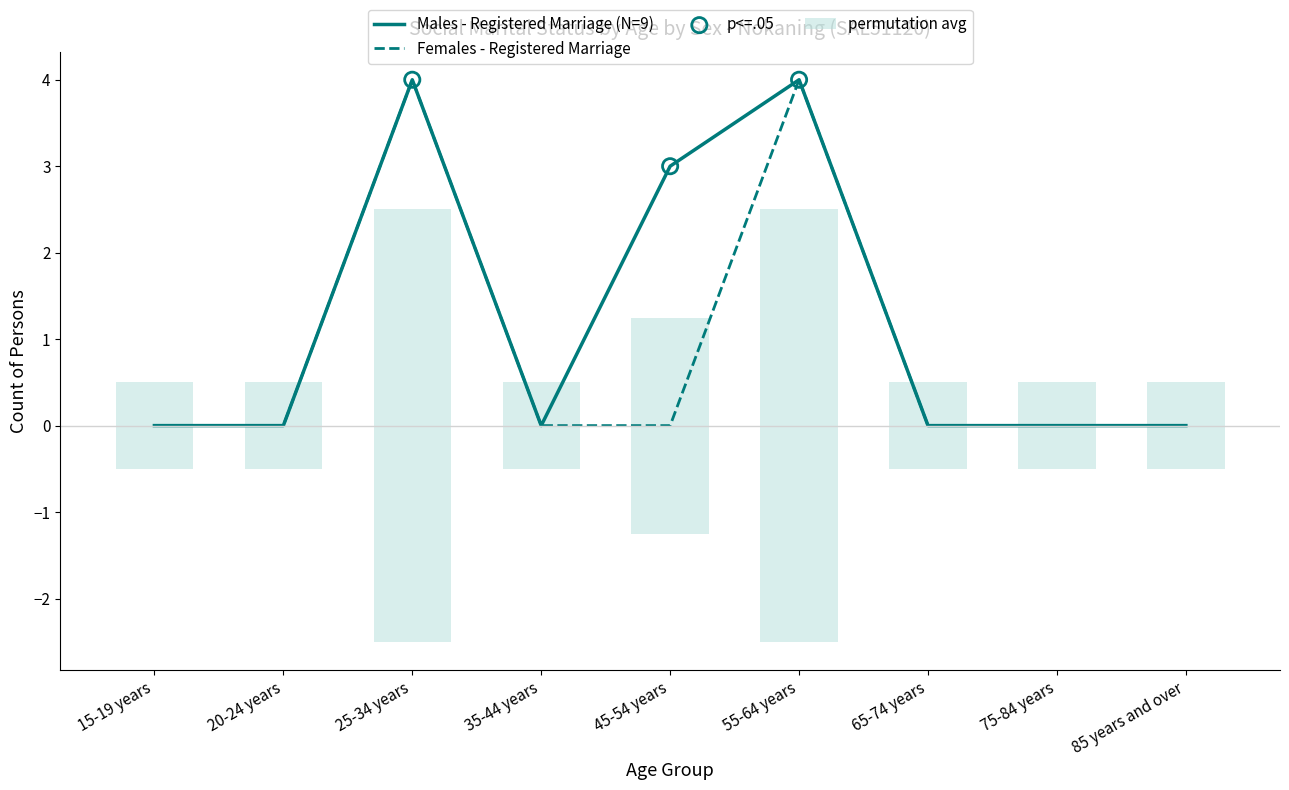

Which series reaches the maximum Y coordinate?

Males - Registered Marriage